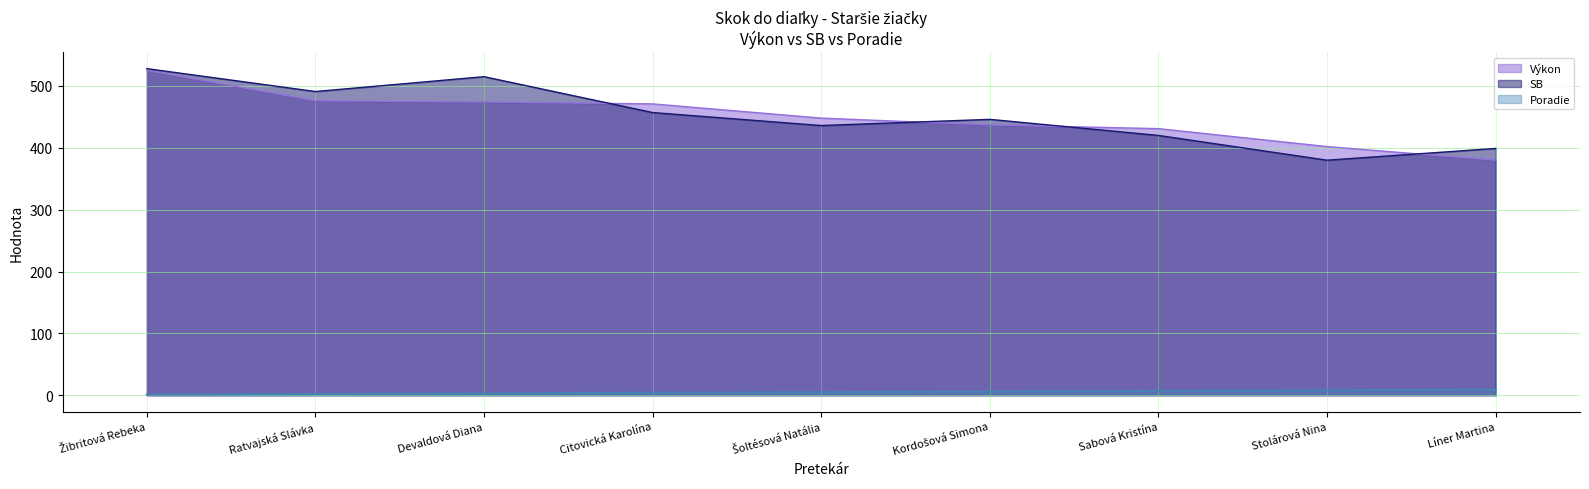

How many lines are shown in the chart?

3